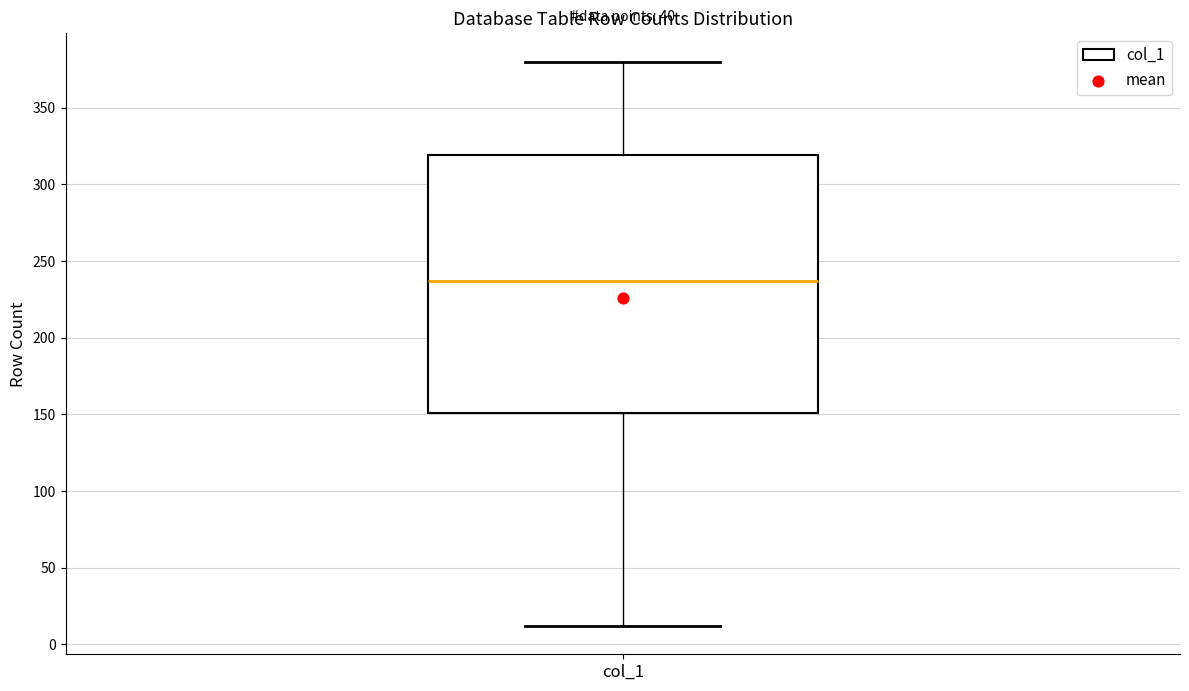

Transcribe this box plot: give where the median line is, the range the box spans, and where the two whiskers end, as read against the y-axis. The values are not printed on the chart, so give them approximately, as read against the axis.

median 235, box 150 to 320, whiskers 10 to 380